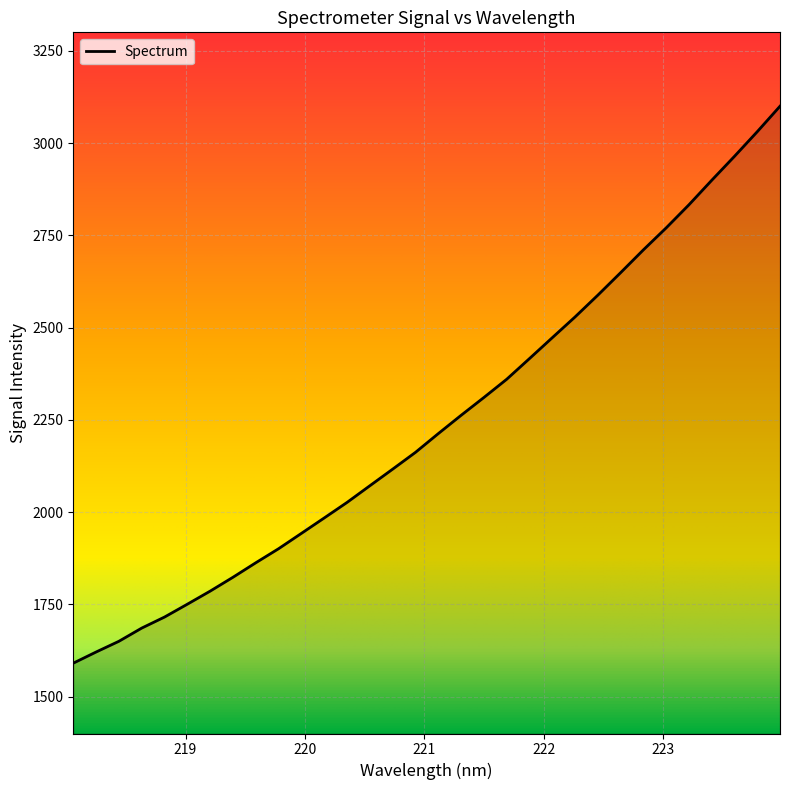

How many lines are shown in the chart?

1